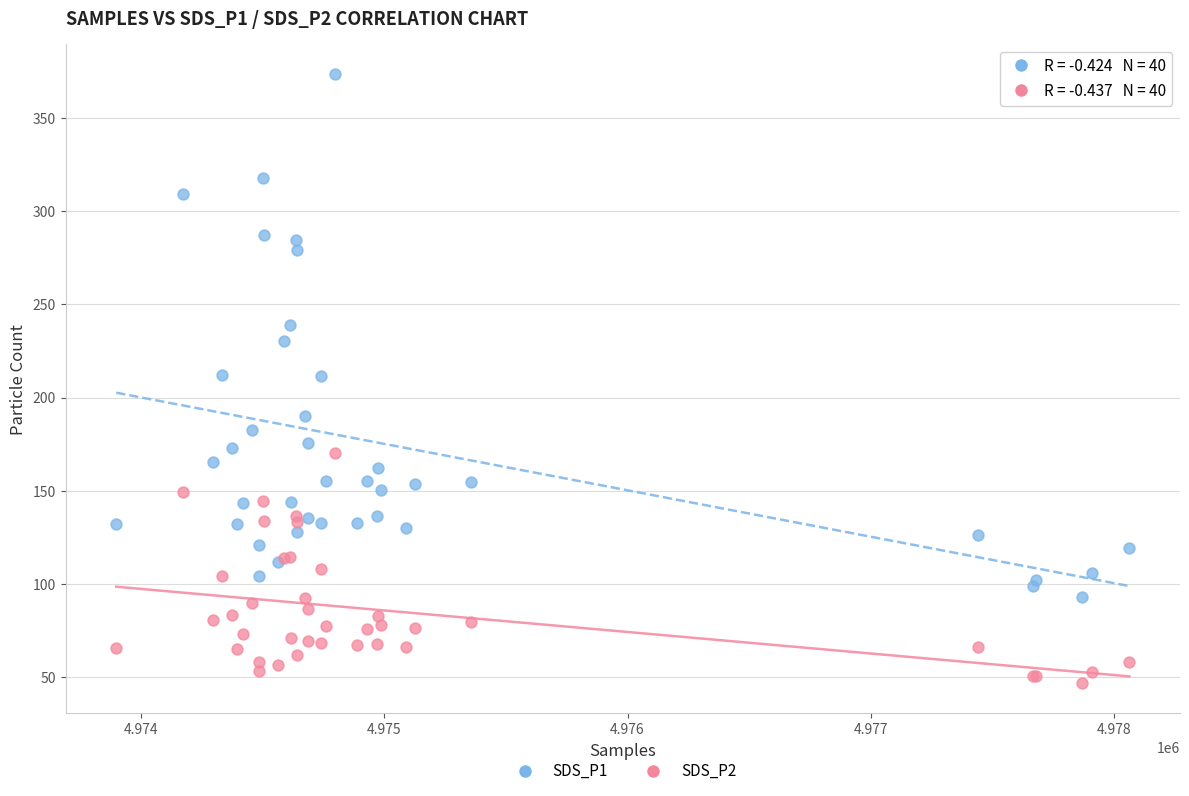

Which series has the widest spread of Y values?

SDS_P1